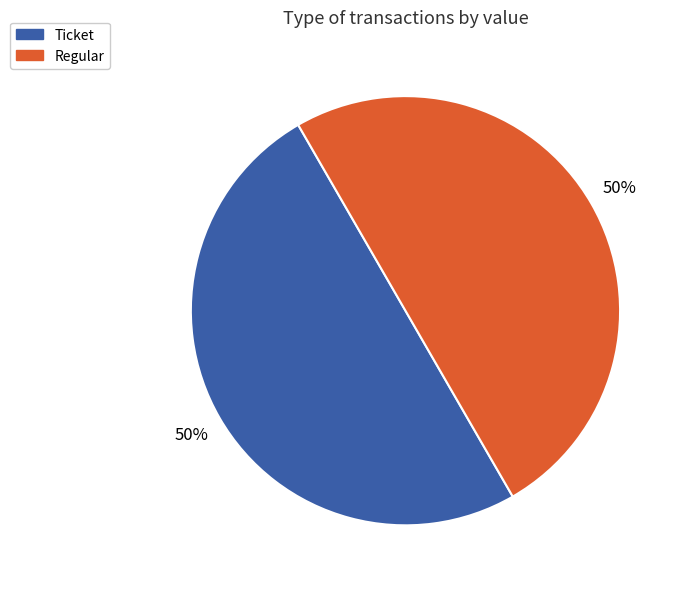

True or false: Regular accounts for 50% of the total.

True